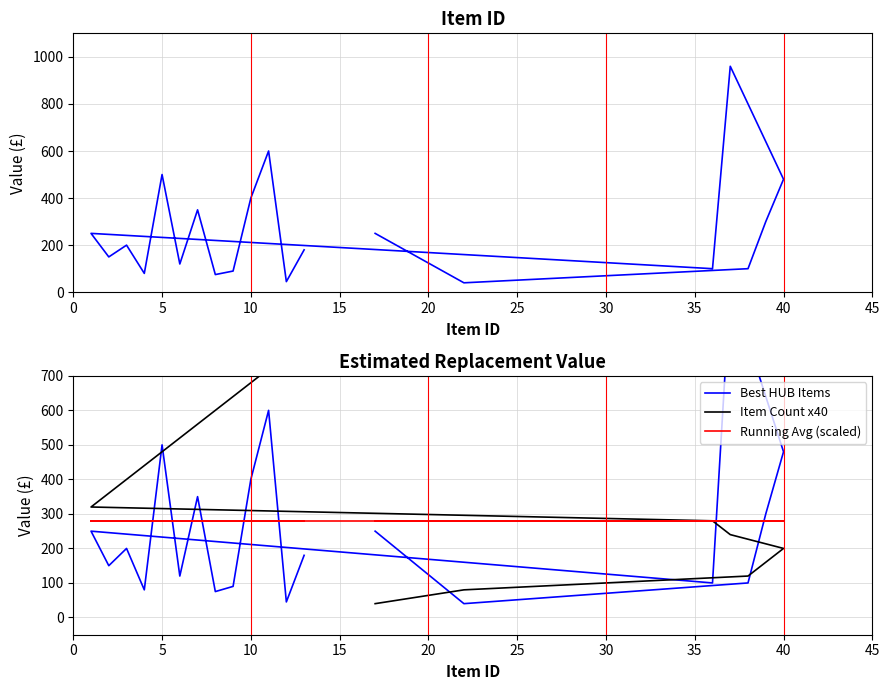

How many data points in Item Count x40 are above 440?

9